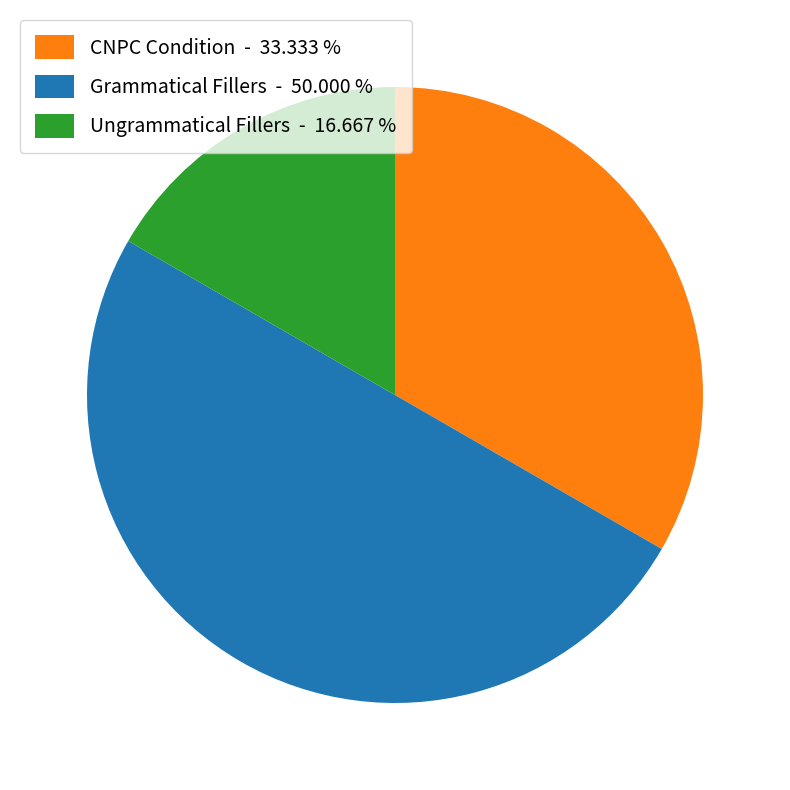

Does CNPC Condition represent more than half of the total?

No